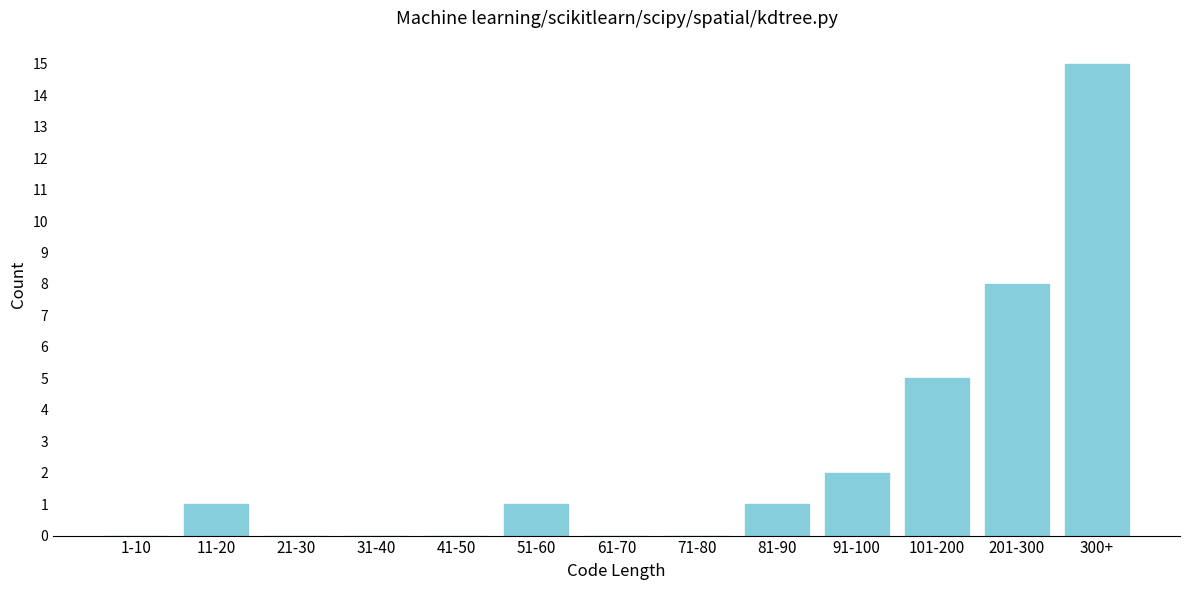

Reading left to right, list all the values displayed in this chart.

1-10=0	11-20=1	21-30=0	31-40=0	41-50=0	51-60=1	61-70=0	71-80=0	81-90=1	91-100=2	101-200=5	201-300=8	300+=15